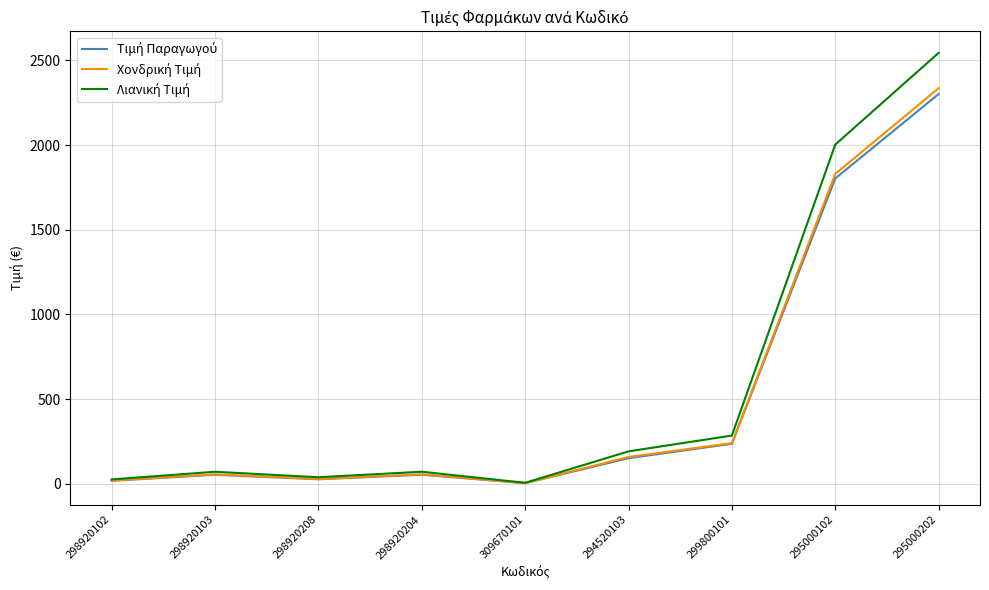

What is the greatest value displayed?

2544.8